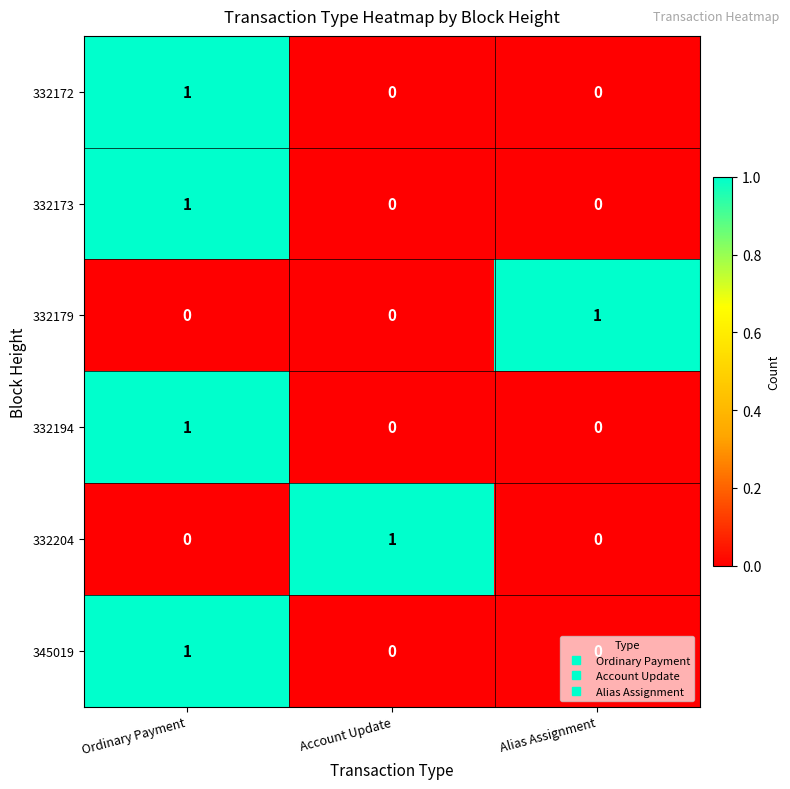

How many 332194 values are between 0 and 1?

3